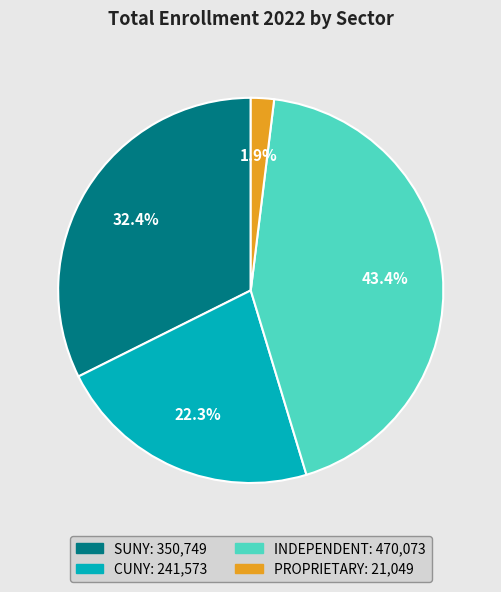

Rank the categories by value from lowest to highest.

PROPRIETARY, CUNY, SUNY, INDEPENDENT